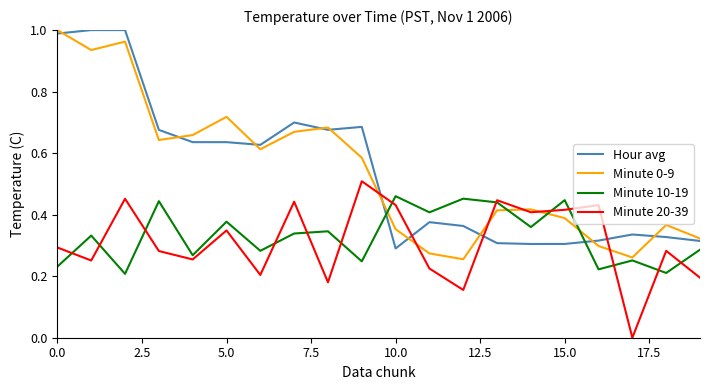

Which series ends up on top after the final intersection of Minute 20-39 and Hour avg?

Hour avg